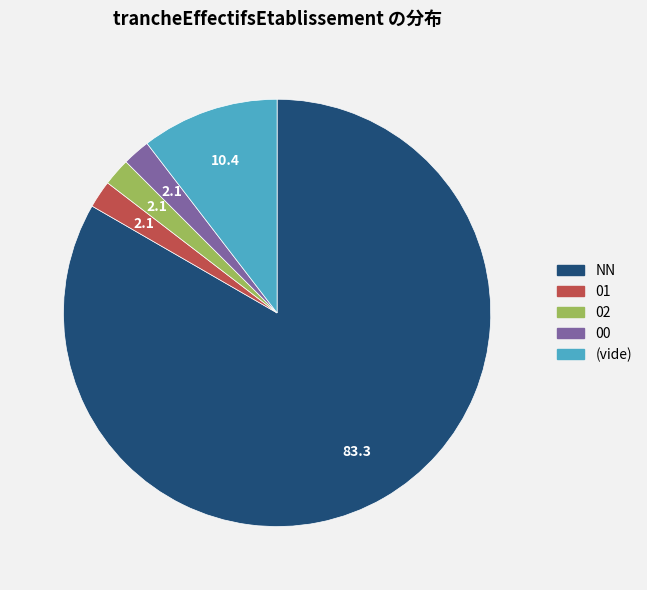

Is there any slice that represents more than half of the pie?

Yes